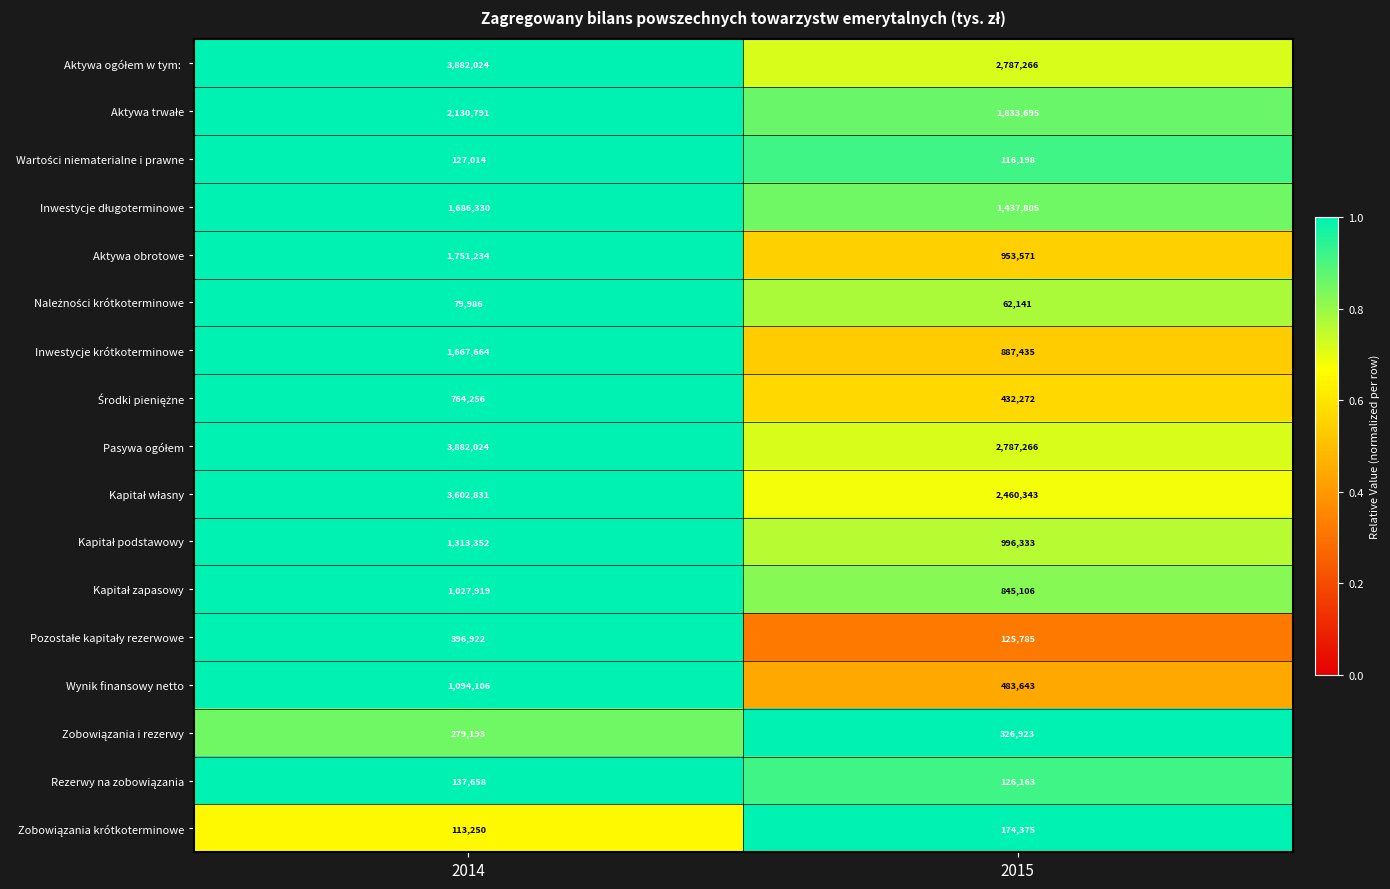

What is the difference between the highest and lowest values at 2014?

3802038